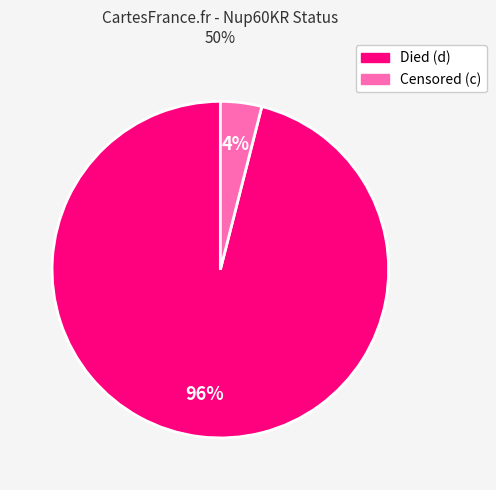

Does any single category account for the majority?

Yes